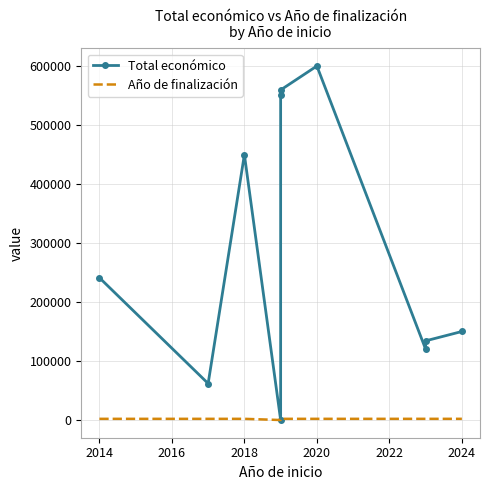

How many lines are shown in the chart?

2